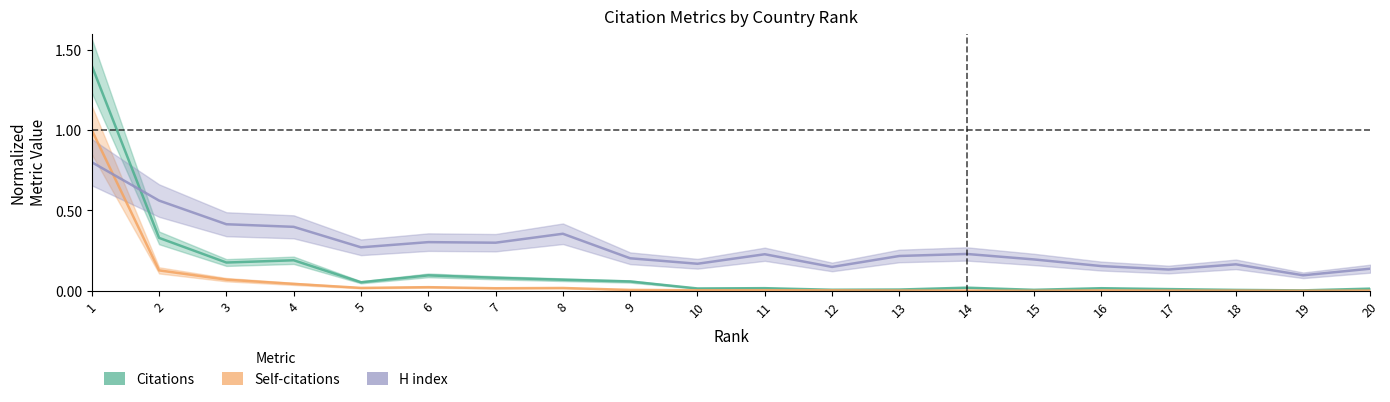

List the series in order of their peak value, lowest first.

H index, Self-citations, Citations